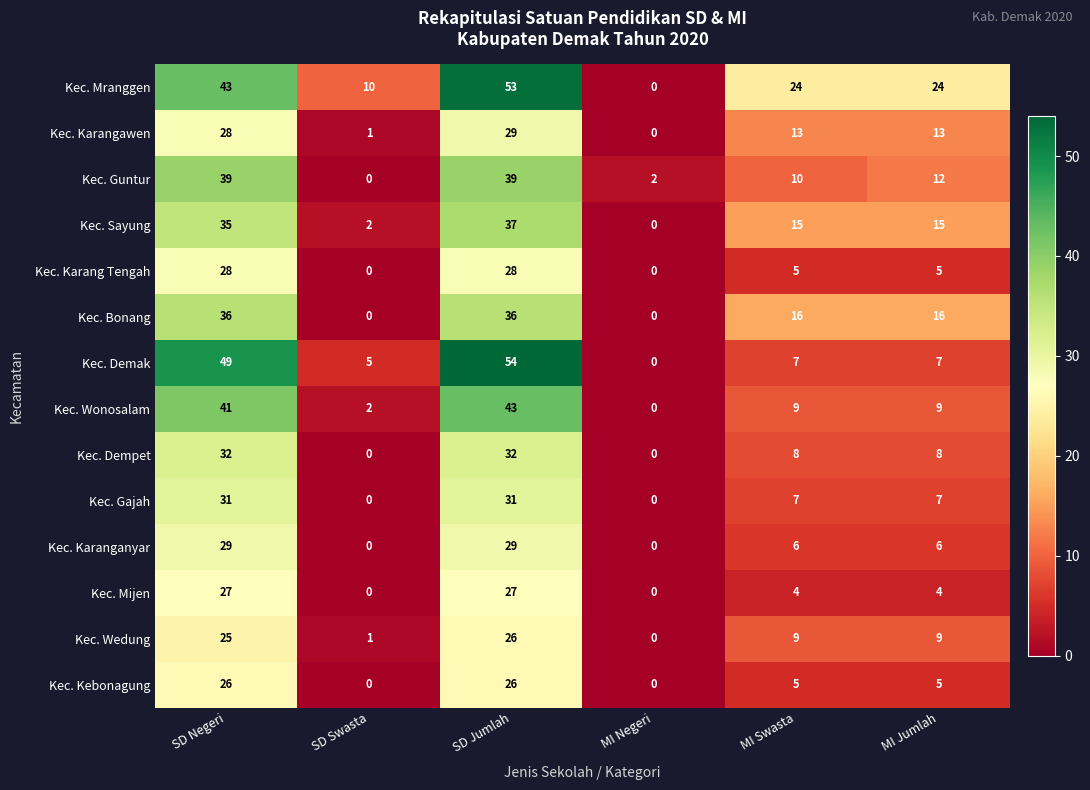

What is the average value of the Kec. Karanganyar series?

12